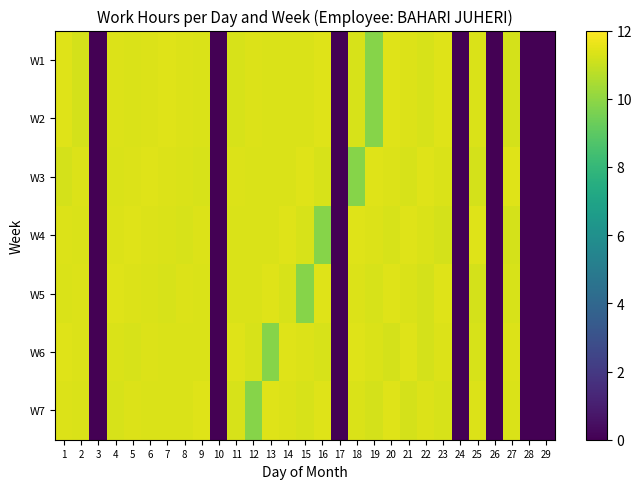

Which category has the lowest value across all series?

3